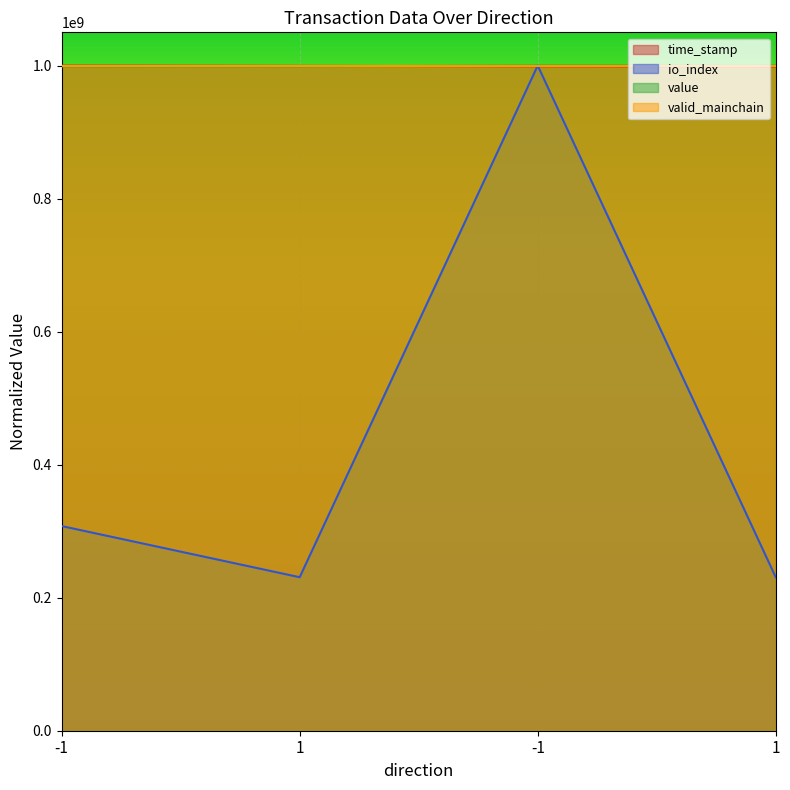

True or false: value has more than 2 interior local peaks.

False